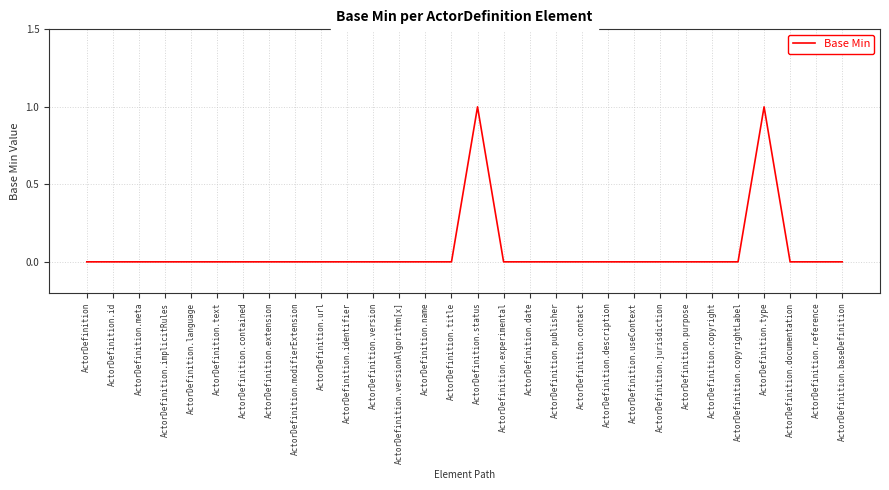

True or false: the data shows 0 at ActorDefinition.versionAlgorithm[x].

True